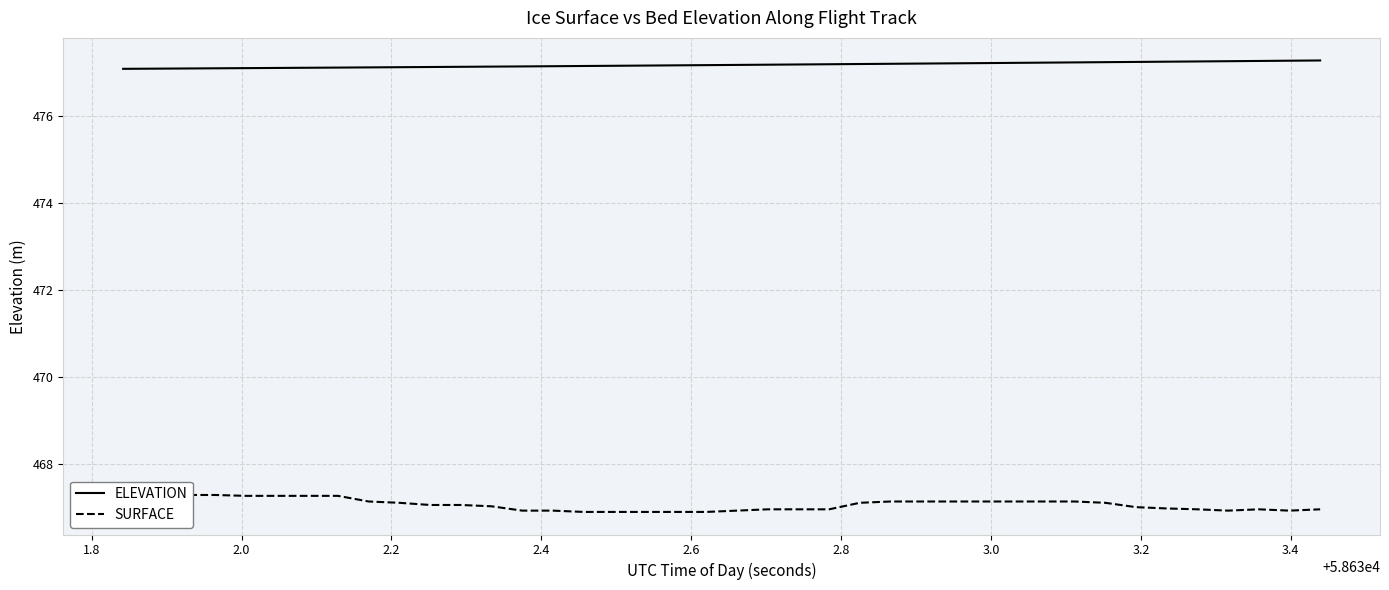

What is the highest value of the ELEVATION series?

477.3